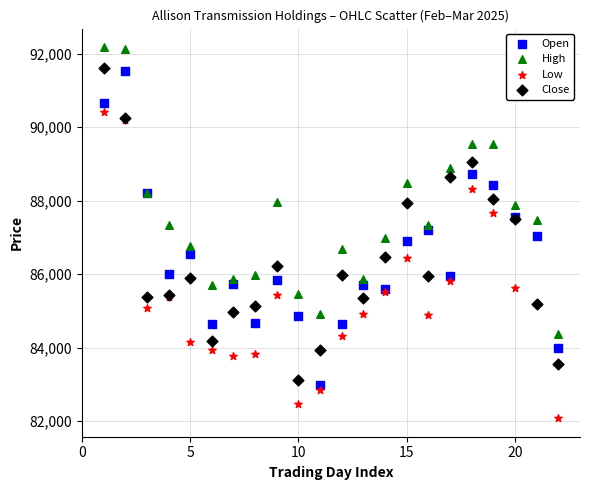

Which series reaches the minimum Y coordinate?

Low